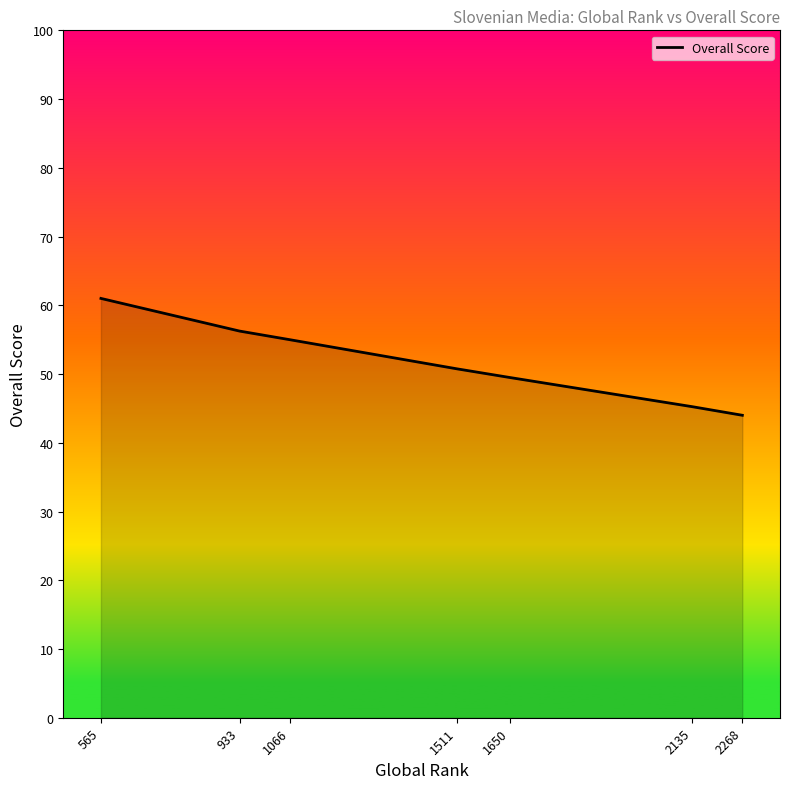

What is the greatest value displayed?

61.0